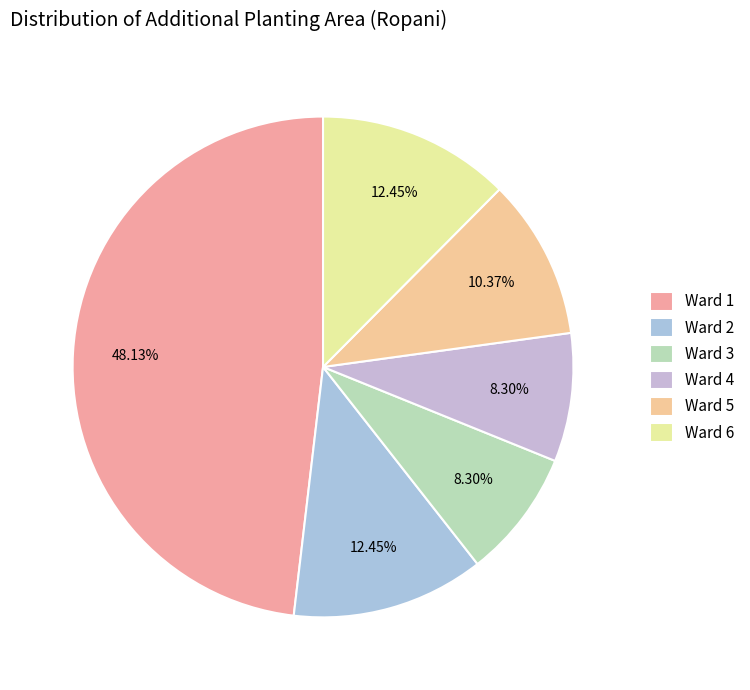

Count the number of slices in the pie.

6